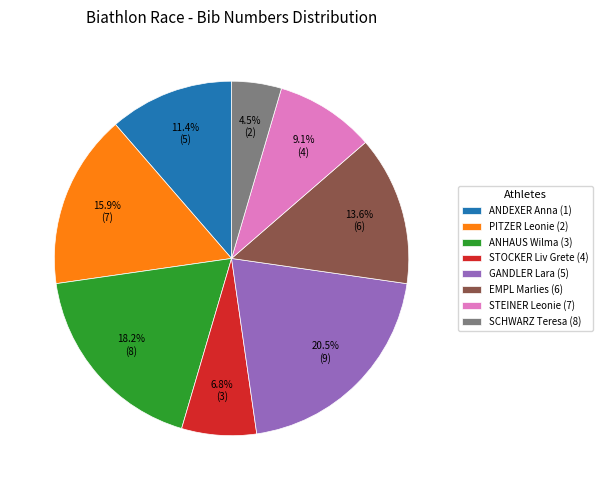

Between ANDEXER Anna (1) and GANDLER Lara (5), which is larger?

GANDLER Lara (5)